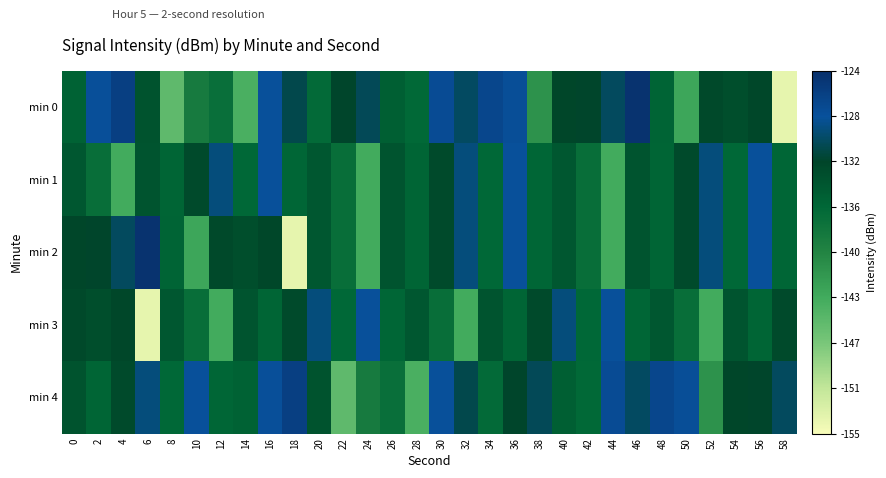

What is the difference between the highest and lowest values at 0?

3.1